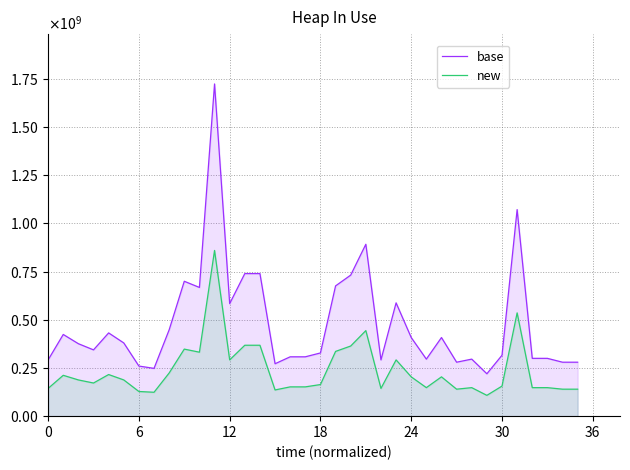

Which has a higher value, 22 or 23?

23